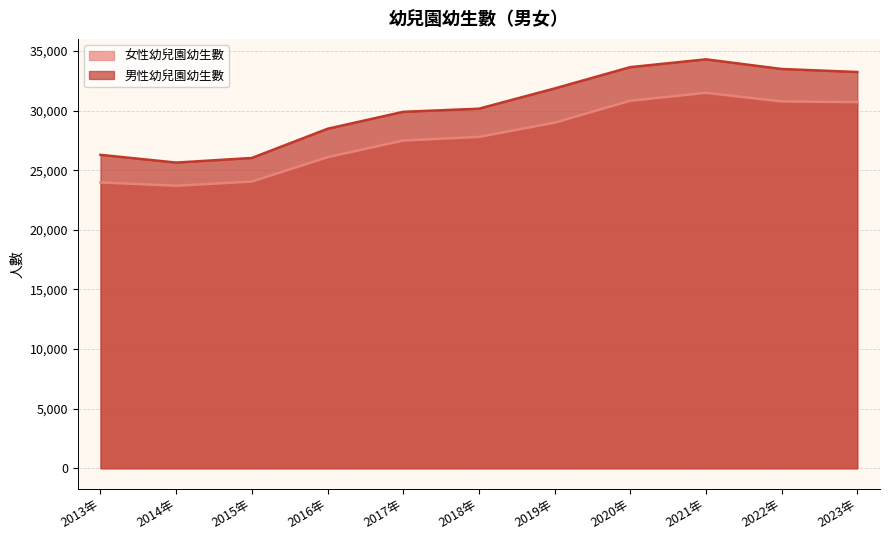

What is the difference between the 男性幼兒園幼生數 values at 2017年 and 2021年?

4400